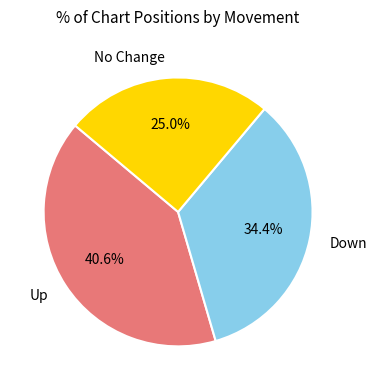

Combined, what portion of the pie is Down and Up?

75.0%